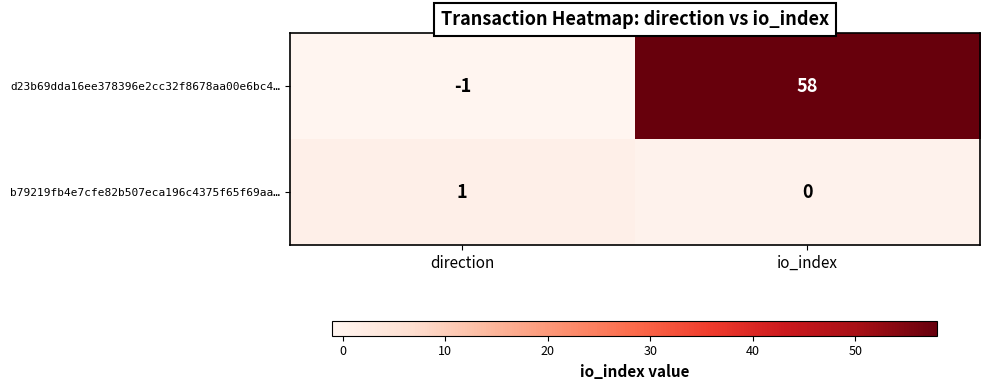

Reading left to right, transcribe all the data shown in this chart.

d23b69dda16ee378396e2cc32f8678aa00e6bc4…: direction=-1	io_index=58
b79219fb4e7cfe82b507eca196c4375f65f69aa…: direction=1	io_index=0